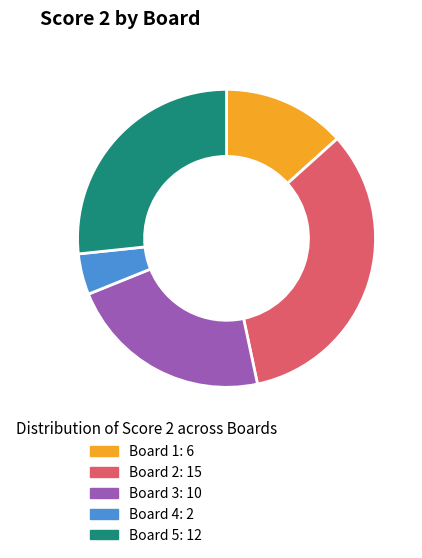

The Board 4 slice represents 4% of the pie. True or false?

True